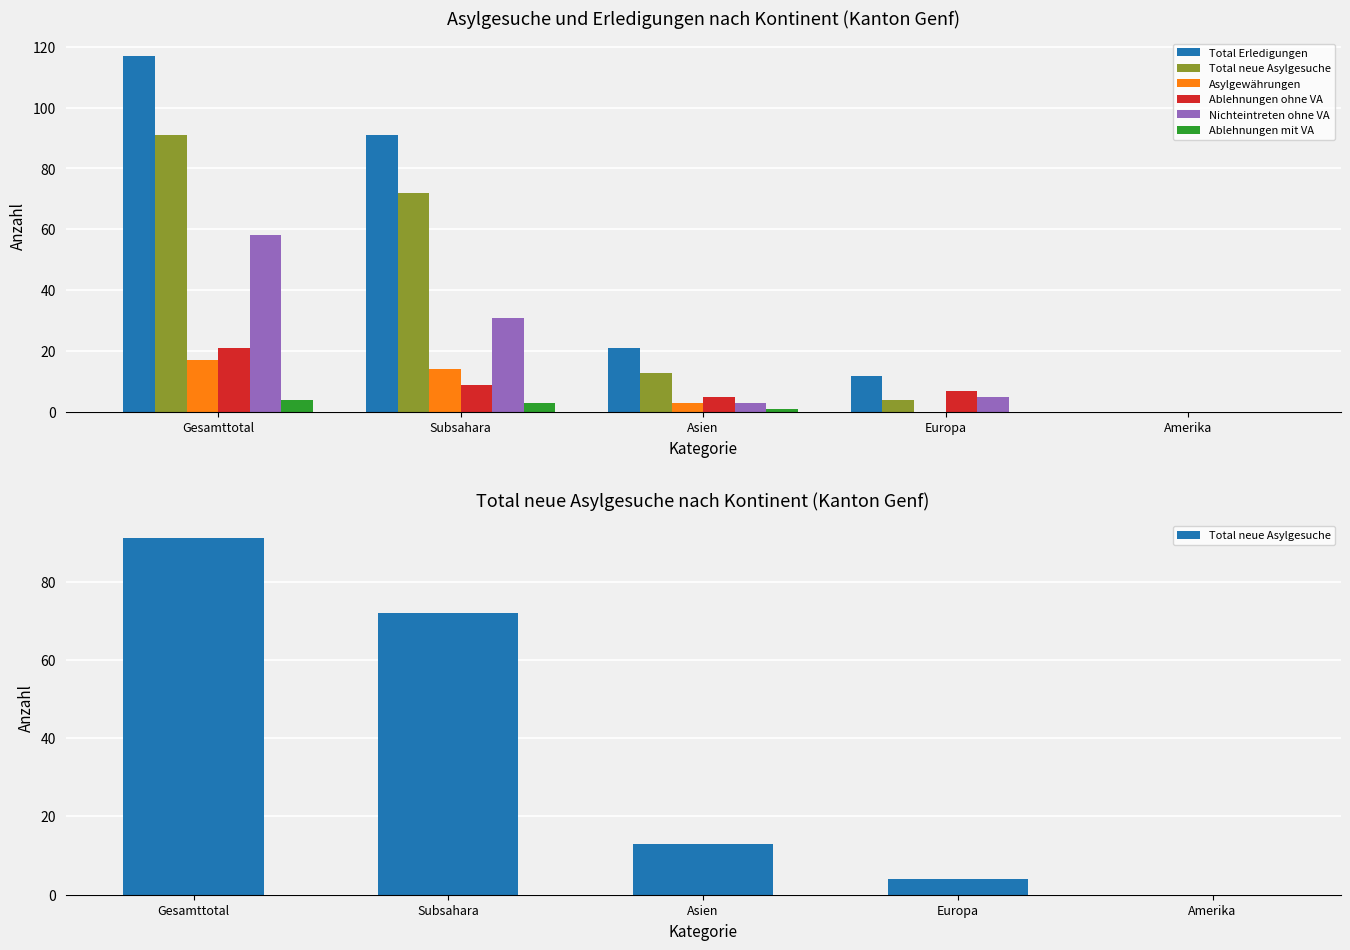

Reading left to right, list all the values displayed in this chart.

Total Erledigungen: Gesamttotal=117	Subsahara=91	Asien=21	Europa=12	Amerika=0
Total neue Asylgesuche: Gesamttotal=91	Subsahara=72	Asien=13	Europa=4	Amerika=0
Asylgewährungen: Gesamttotal=17	Subsahara=14	Asien=3	Europa=0	Amerika=0
Ablehnungen ohne VA: Gesamttotal=21	Subsahara=9	Asien=5	Europa=7	Amerika=0
Nichteintreten ohne VA: Gesamttotal=58	Subsahara=31	Asien=3	Europa=5	Amerika=0
Ablehnungen mit VA: Gesamttotal=4	Subsahara=3	Asien=1	Europa=0	Amerika=0